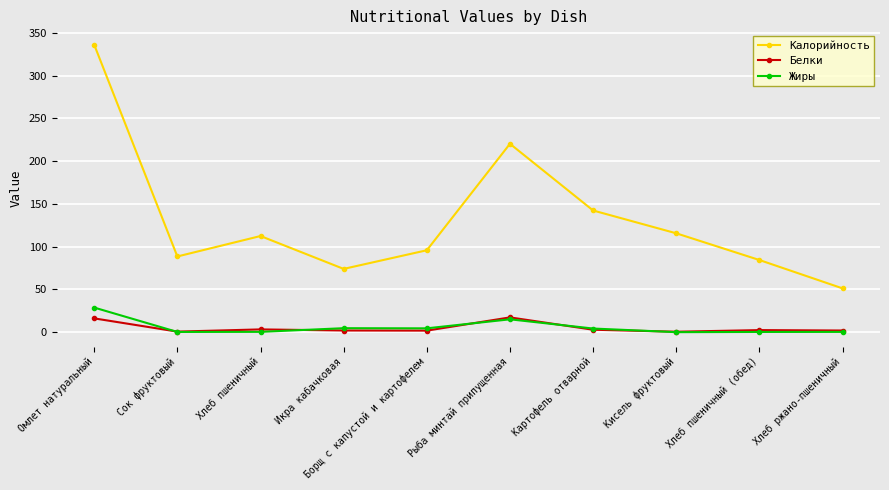

Which series has the largest total across all categories?

Калорийность